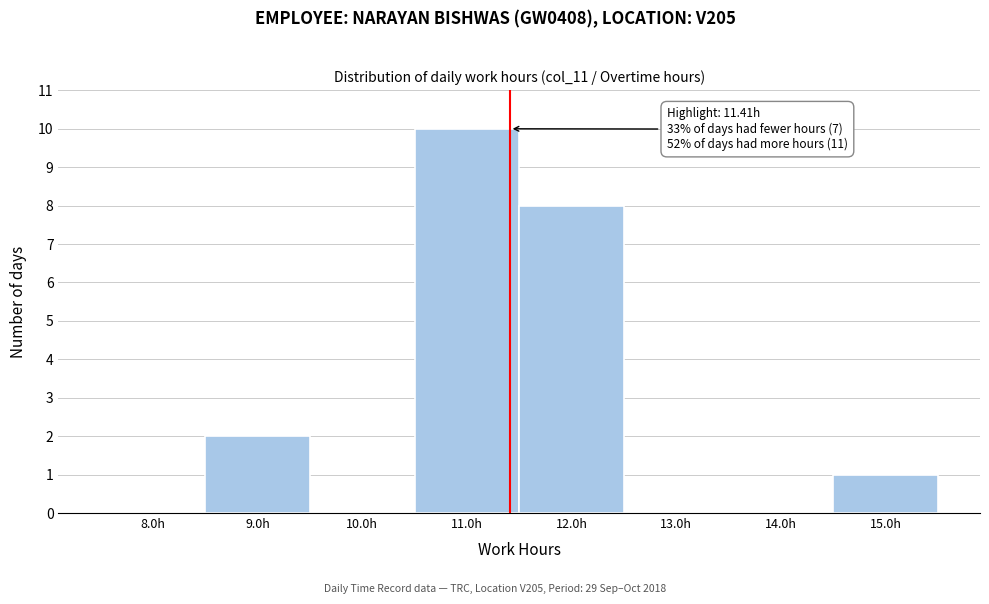

Which range on the x-axis has the tallest bar?

10.5 to 11.5